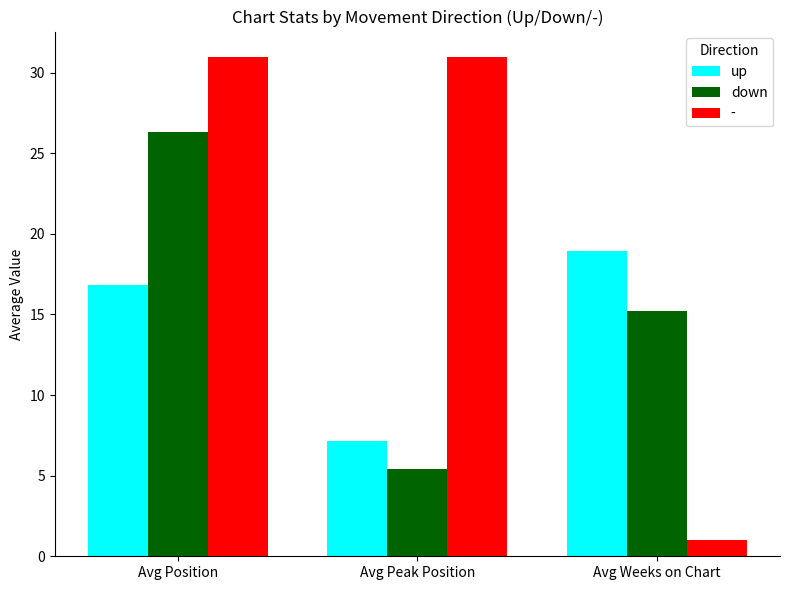

The up series shows 19.0 at Avg Weeks on Chart. True or false?

True